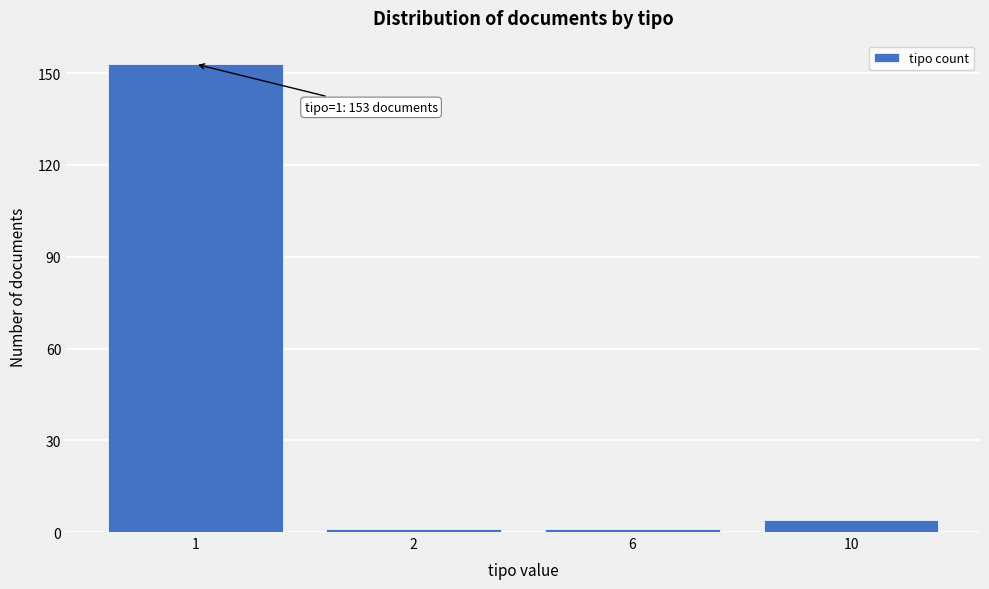

Reading right to left, extract all data points from this chart.

10=4	6=1	2=1	1=153